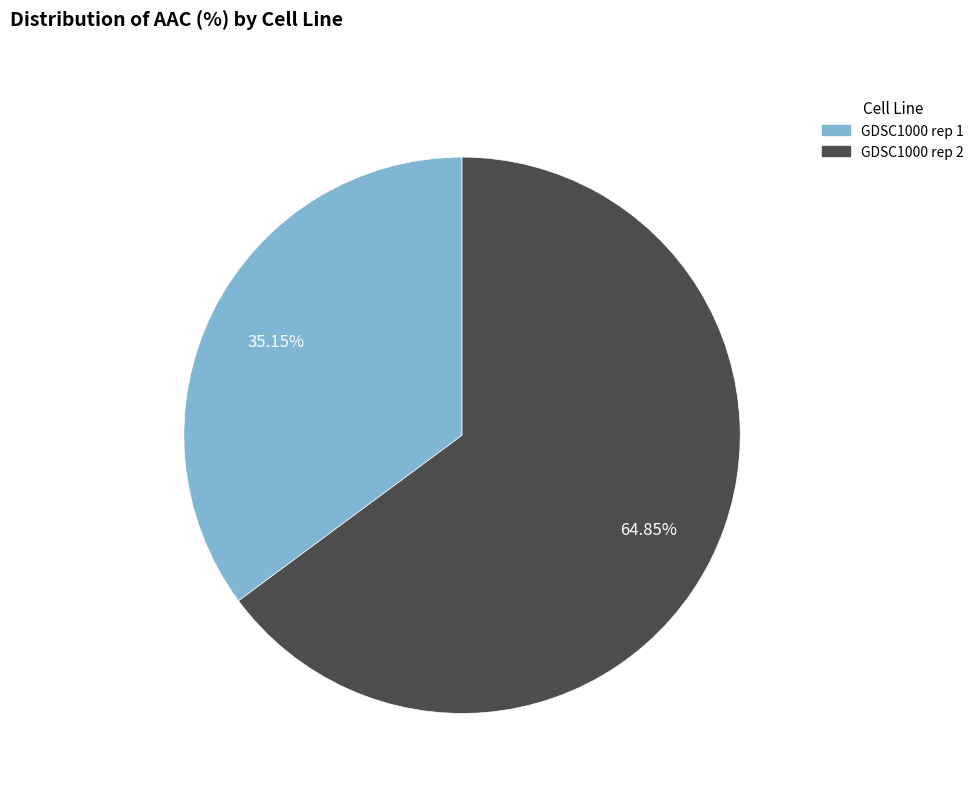

To the nearest percent, what is the difference between the GDSC1000 rep 2 and GDSC1000 rep 1 slice percentages?

30%